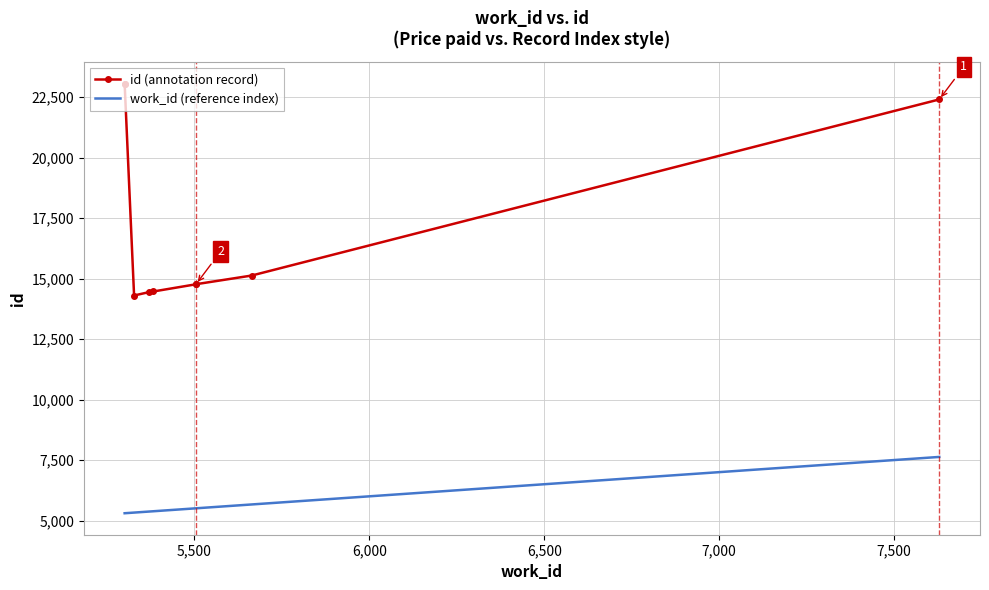

Rank the series at 6,500 from lowest to highest value.

work_id (reference index), id (annotation record)